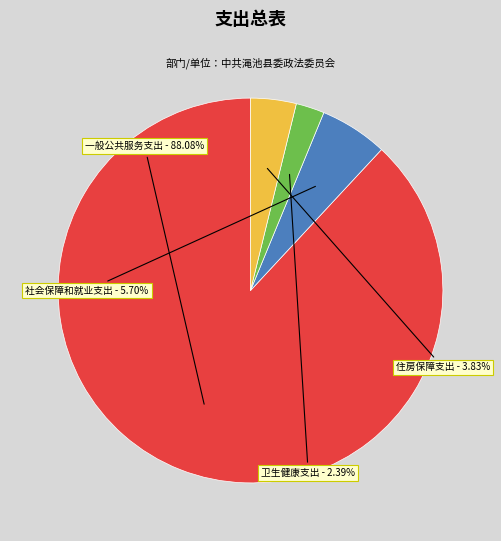

What percentage is the 一般公共服务支出 slice, to the nearest percent?

88%